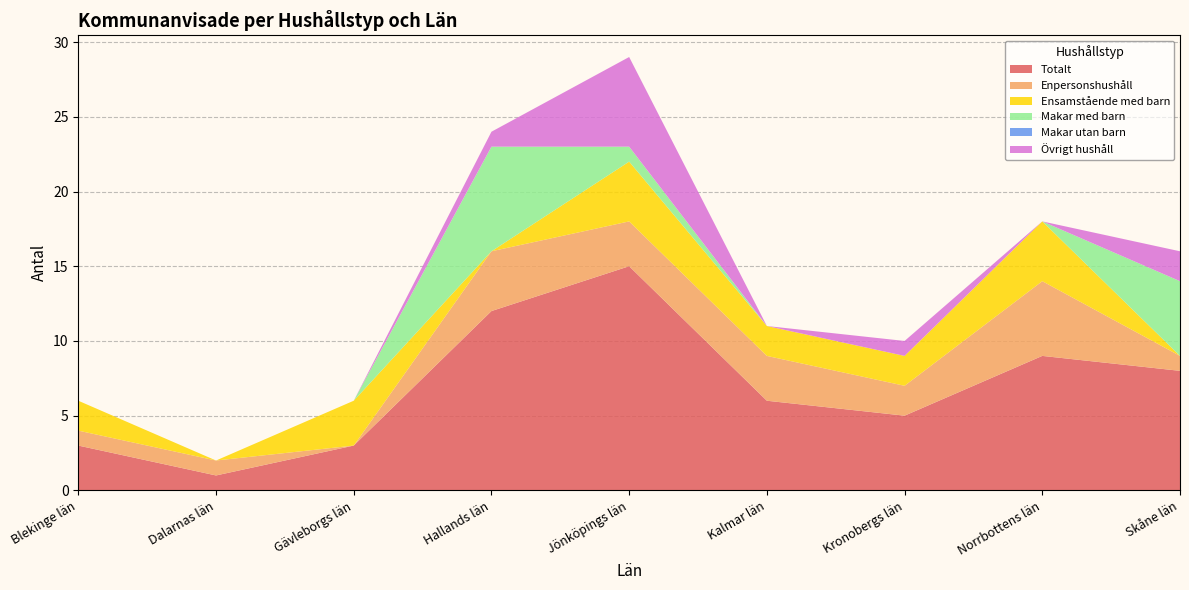

Reading left to right, transcribe all the data shown in this chart.

Totalt: 3	1	3	12	15	6	5	9	8
Enpersonshushåll: 1	1	0	4	3	3	2	5	1
Ensamstående med barn: 2	0	3	0	4	2	2	4	0
Makar med barn: 0	0	0	7	1	0	0	0	5
Makar utan barn: 0	0	0	0	0	0	0	0	0
Övrigt hushåll: 0	0	0	1	6	0	1	0	2